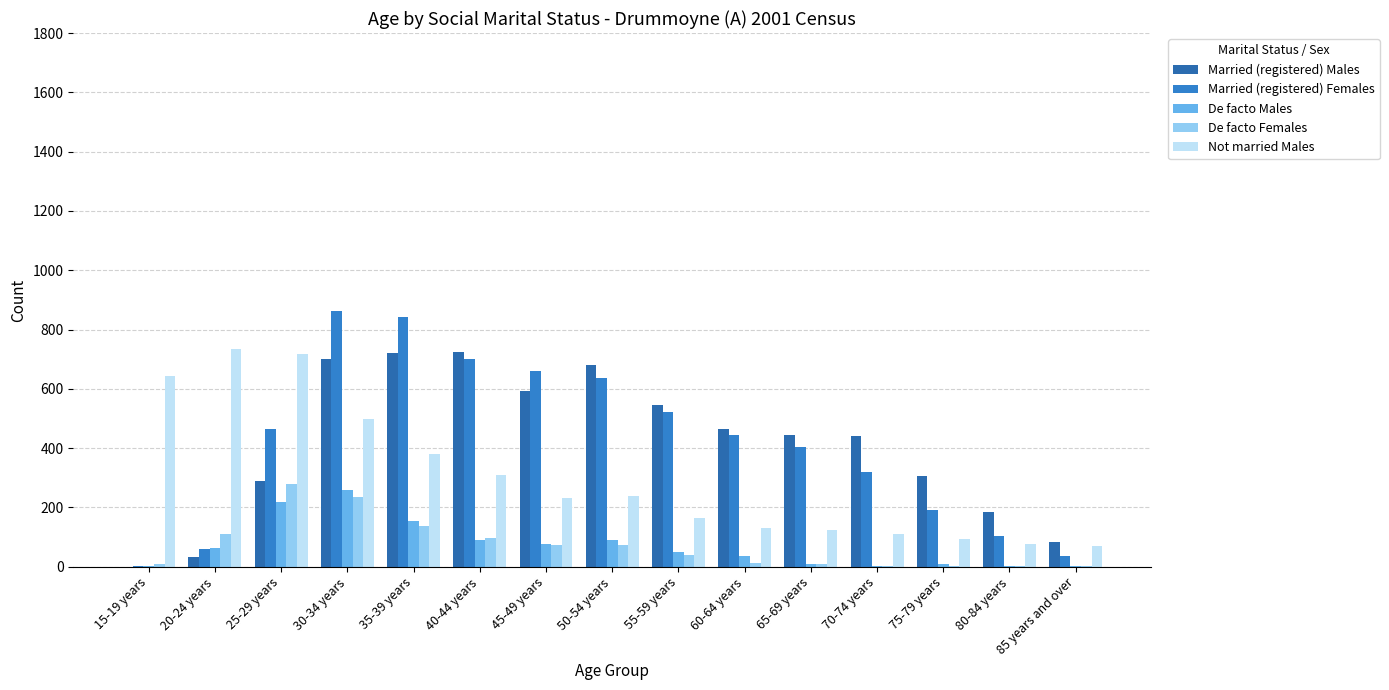

What is the difference between the maximum and minimum values in the De facto Males series?

256